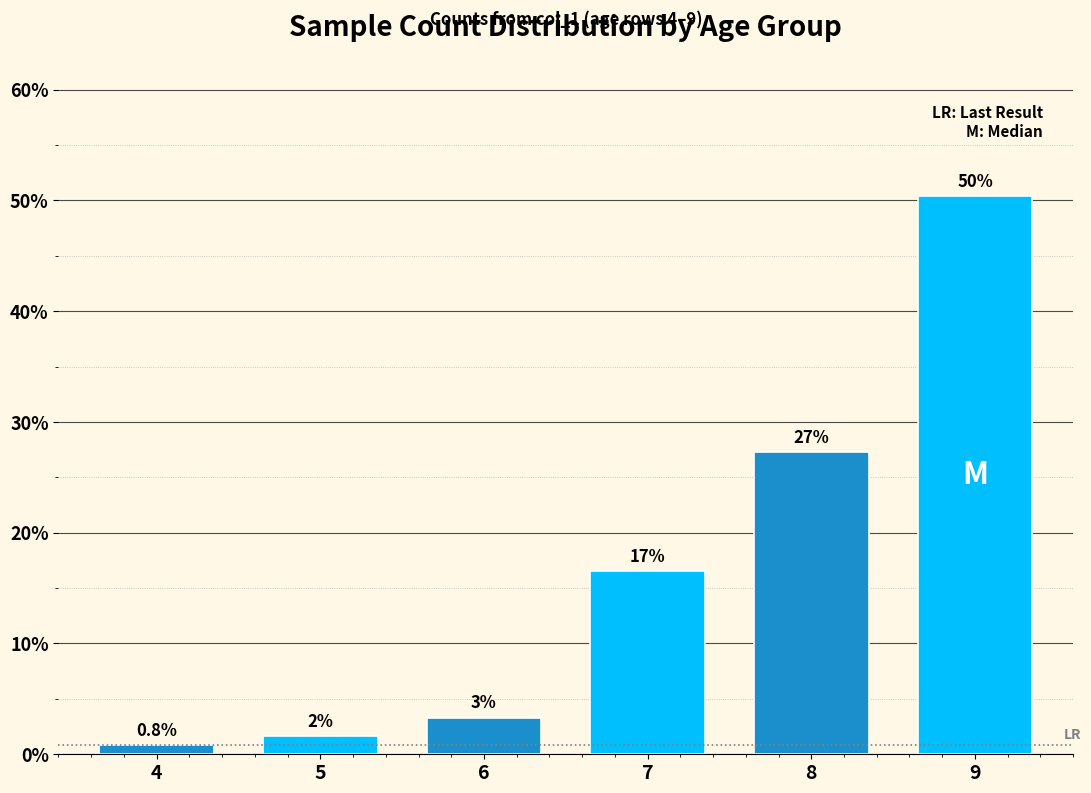

Does the chart contain any negative values?

No